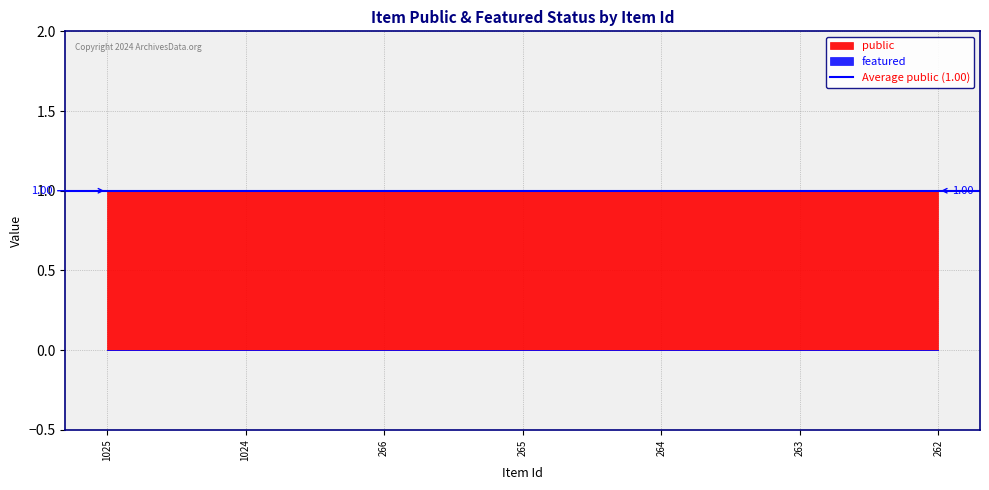

Which series has the largest total across all categories?

public